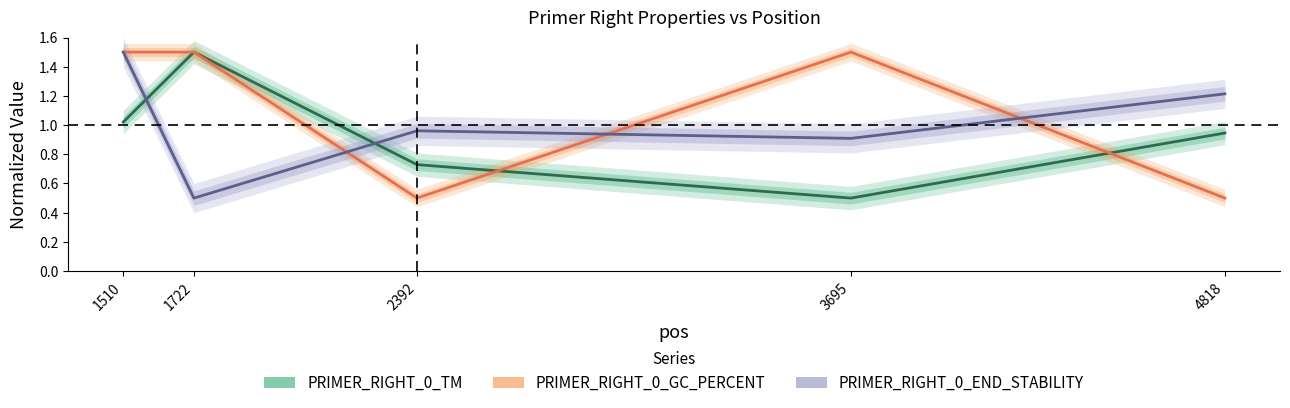

What is the sum of all PRIMER_RIGHT_0_TM values?

4.7